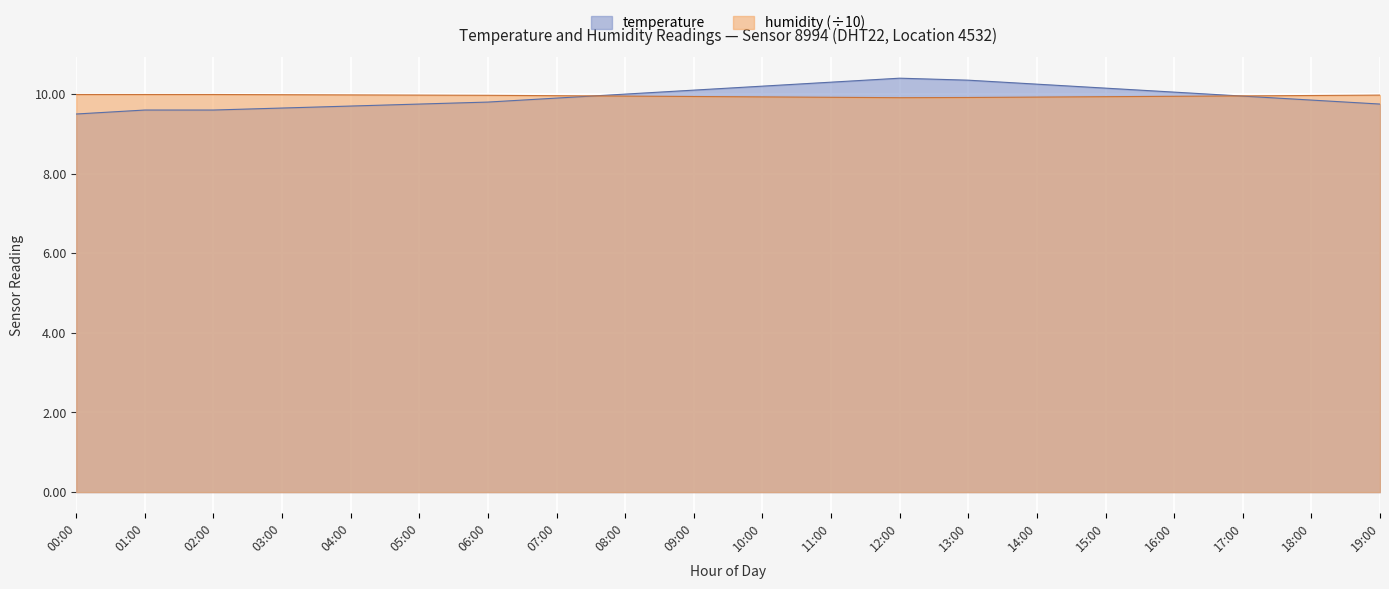

What is the sum of all temperature values?

198.8